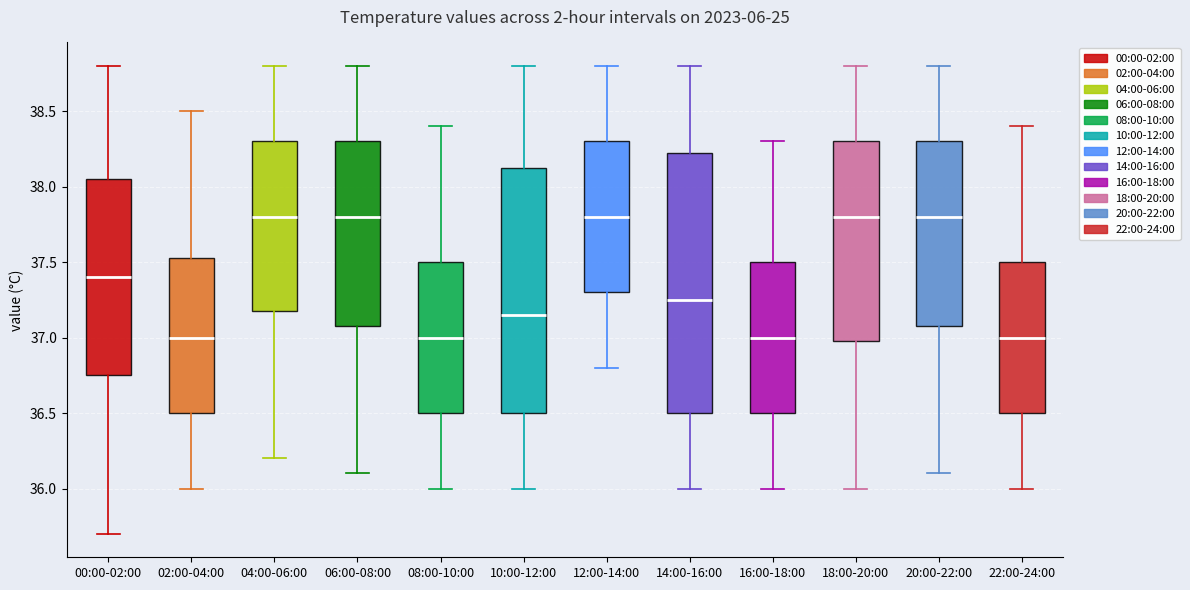

Comparing the boxes themselves (not the whiskers), which one is the tallest?

14:00-16:00